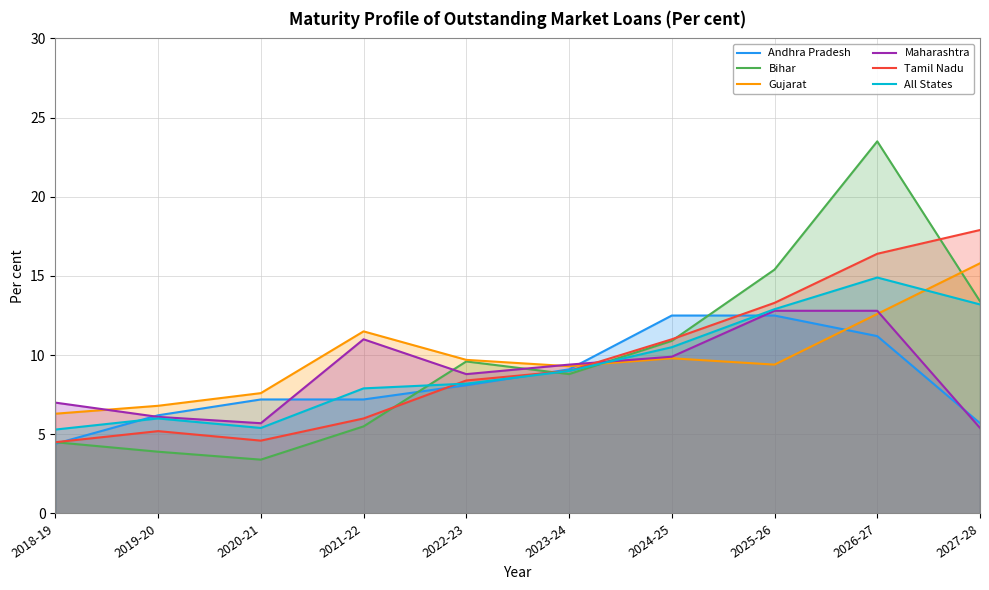

Rank the series by their maximum value, from highest to lowest.

Bihar, Tamil Nadu, Gujarat, All States, Maharashtra, Andhra Pradesh